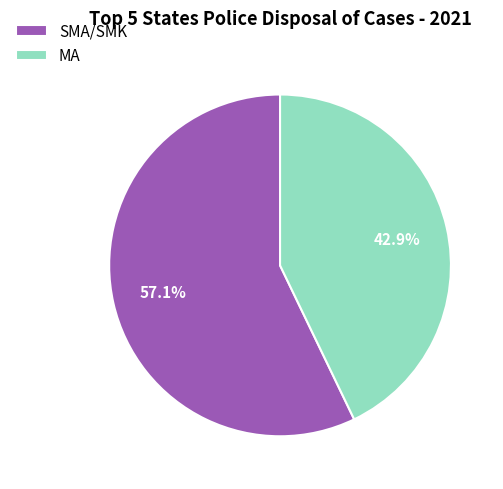

Which category has the smallest portion of the pie?

MA